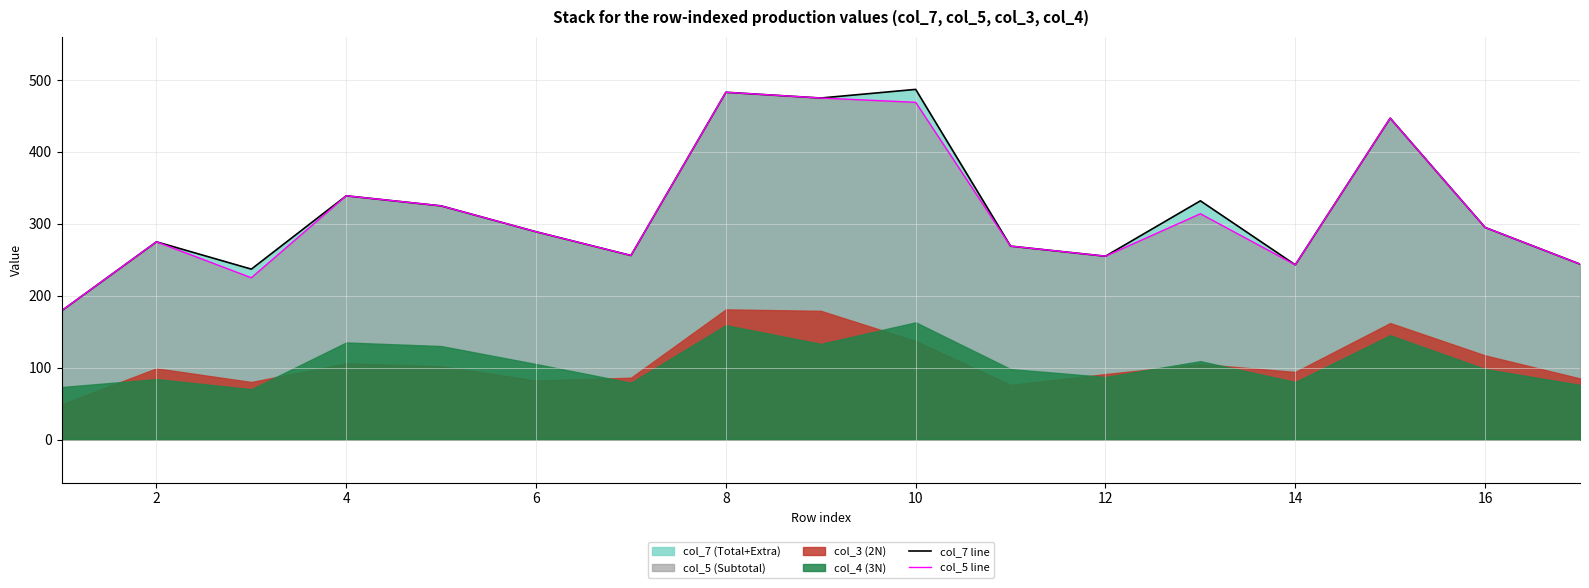

True or false: col_5 line has more than 1 points higher than both neighbors.

True